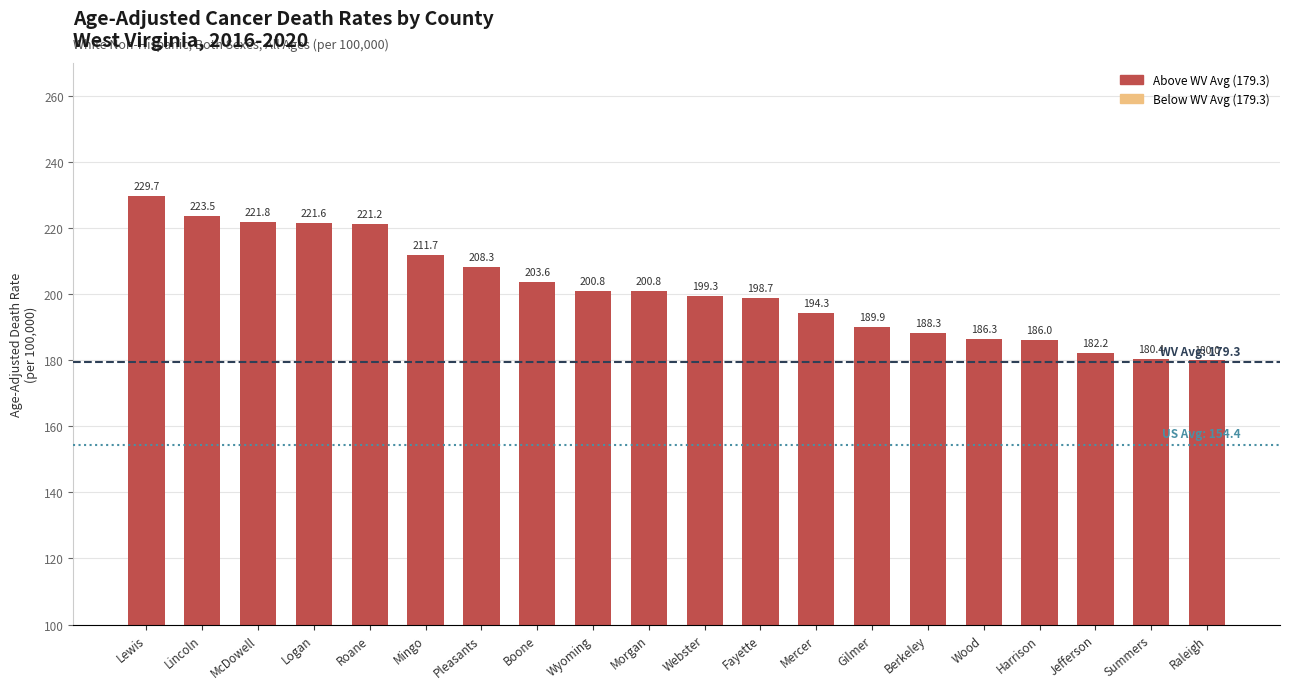

What is the change in value from Webster to Fayette?

-0.6